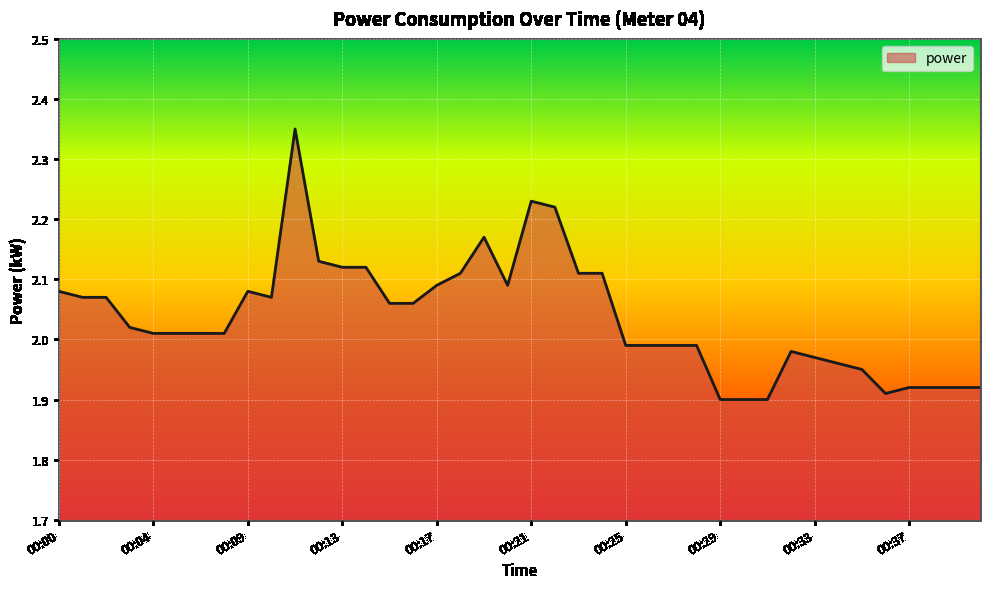

Reading left to right, list all the values displayed in this chart.

2.1	2.1	2.1	2.0	2.0	2.0	2.0	2.0	2.1	2.1	2.4	2.1	2.1	2.1	2.1	2.1	2.1	2.1	2.2	2.1	2.2	2.2	2.1	2.1	2.0	2.0	2.0	2.0	1.9	1.9	1.9	2.0	2.0	2.0	1.9	1.9	1.9	1.9	1.9	1.9